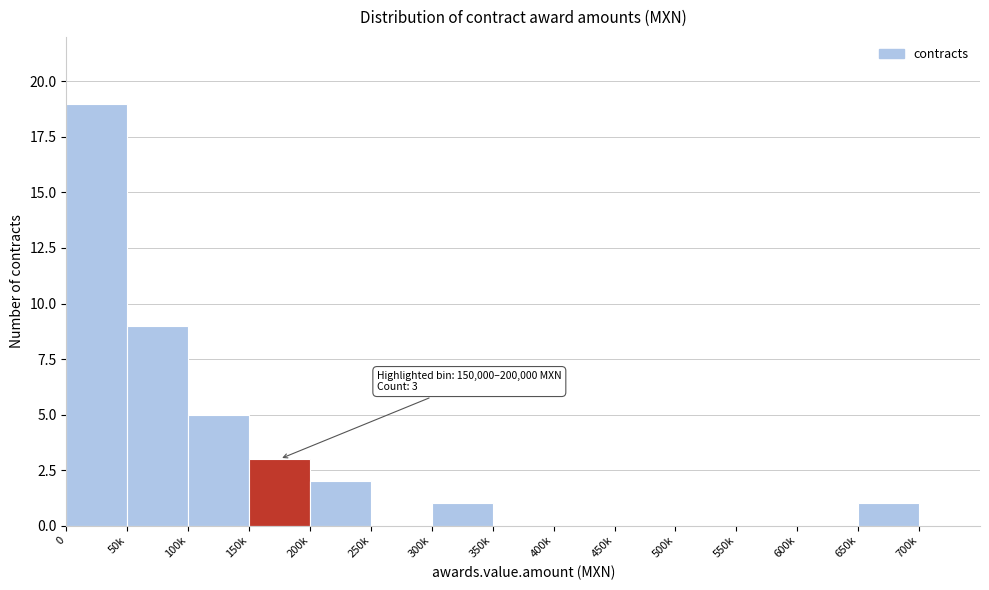

Reading left to right, extract all data points from this chart.

0=19	50k=9	100k=5	150k=3	200k=2	250k=0	300k=1	350k=0	400k=0	450k=0	500k=0	550k=0	600k=0	650k=1	700k=0